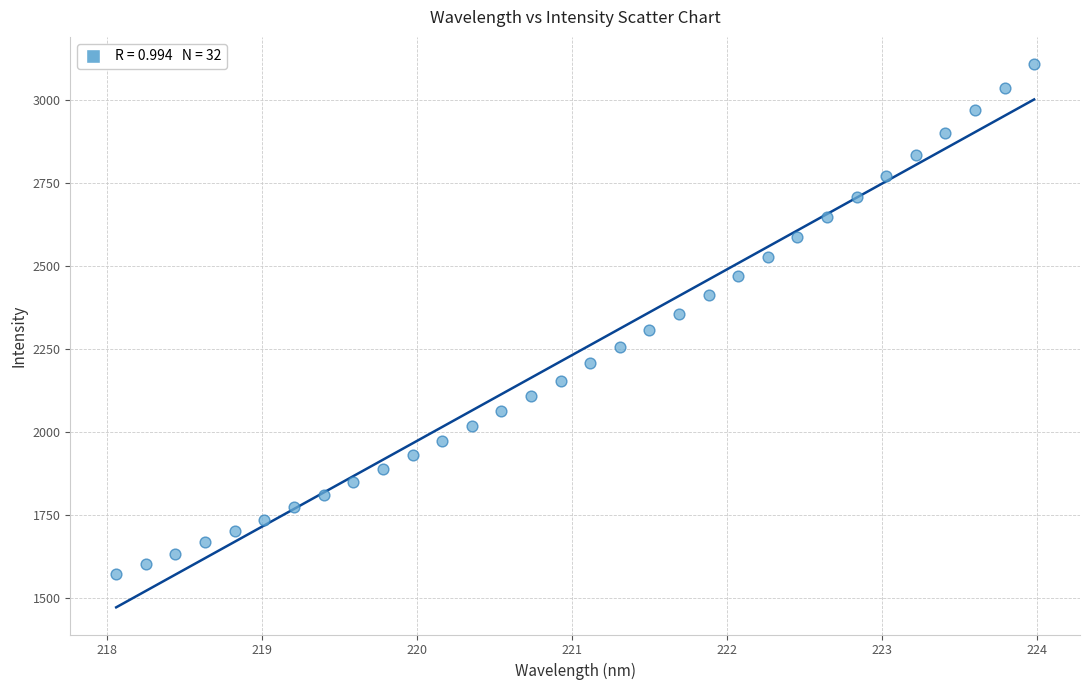

What is the range of Y values (max minus min)?

1536.7